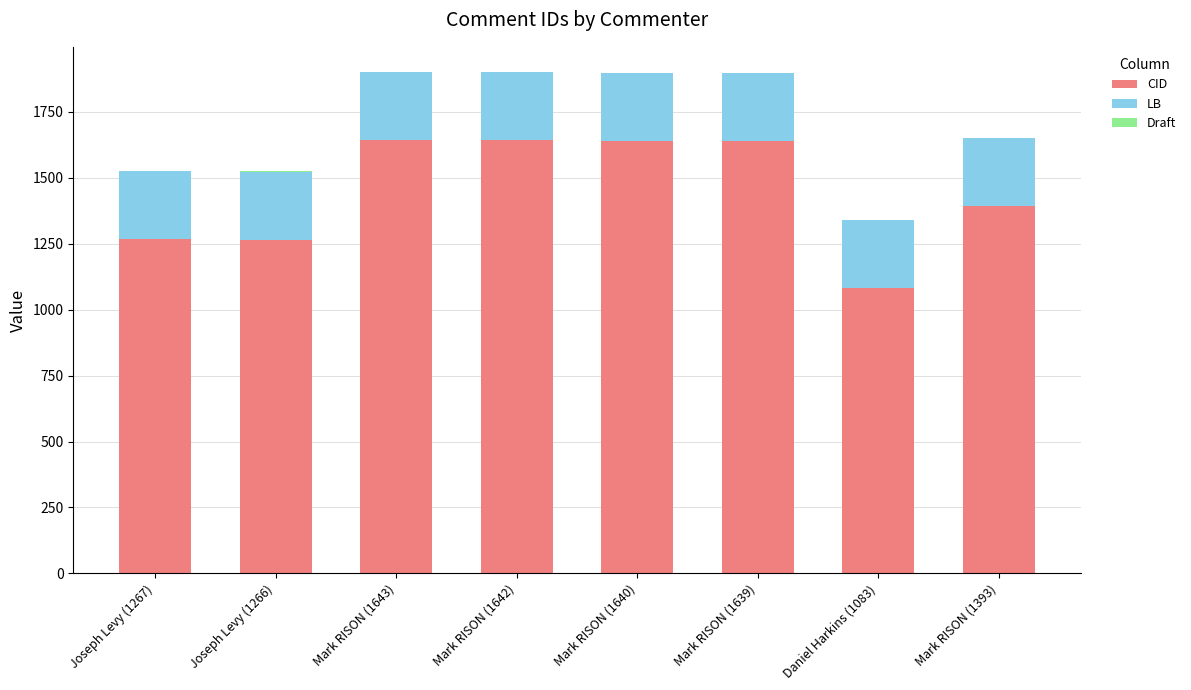

The value of CID at Mark RISON (1643) is 2337. True or false?

False